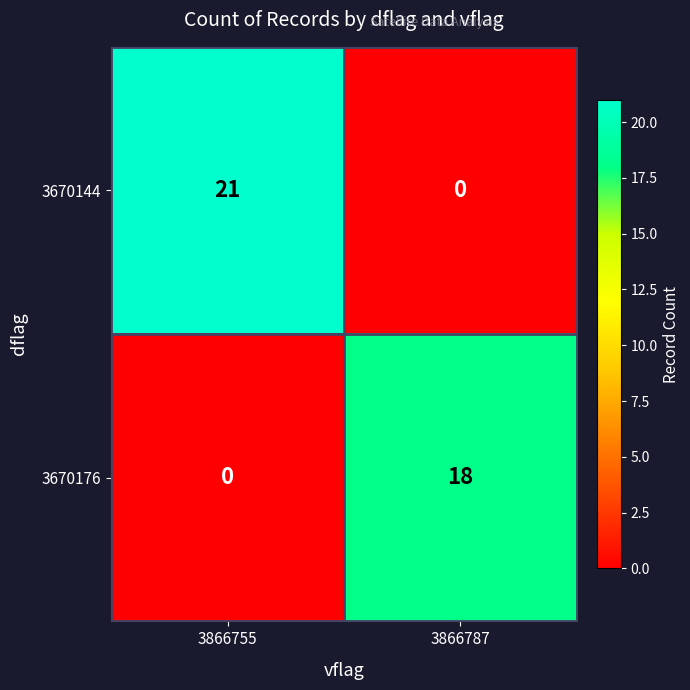

List the labels in order of 3670176 value, smallest first.

3866755, 3866787